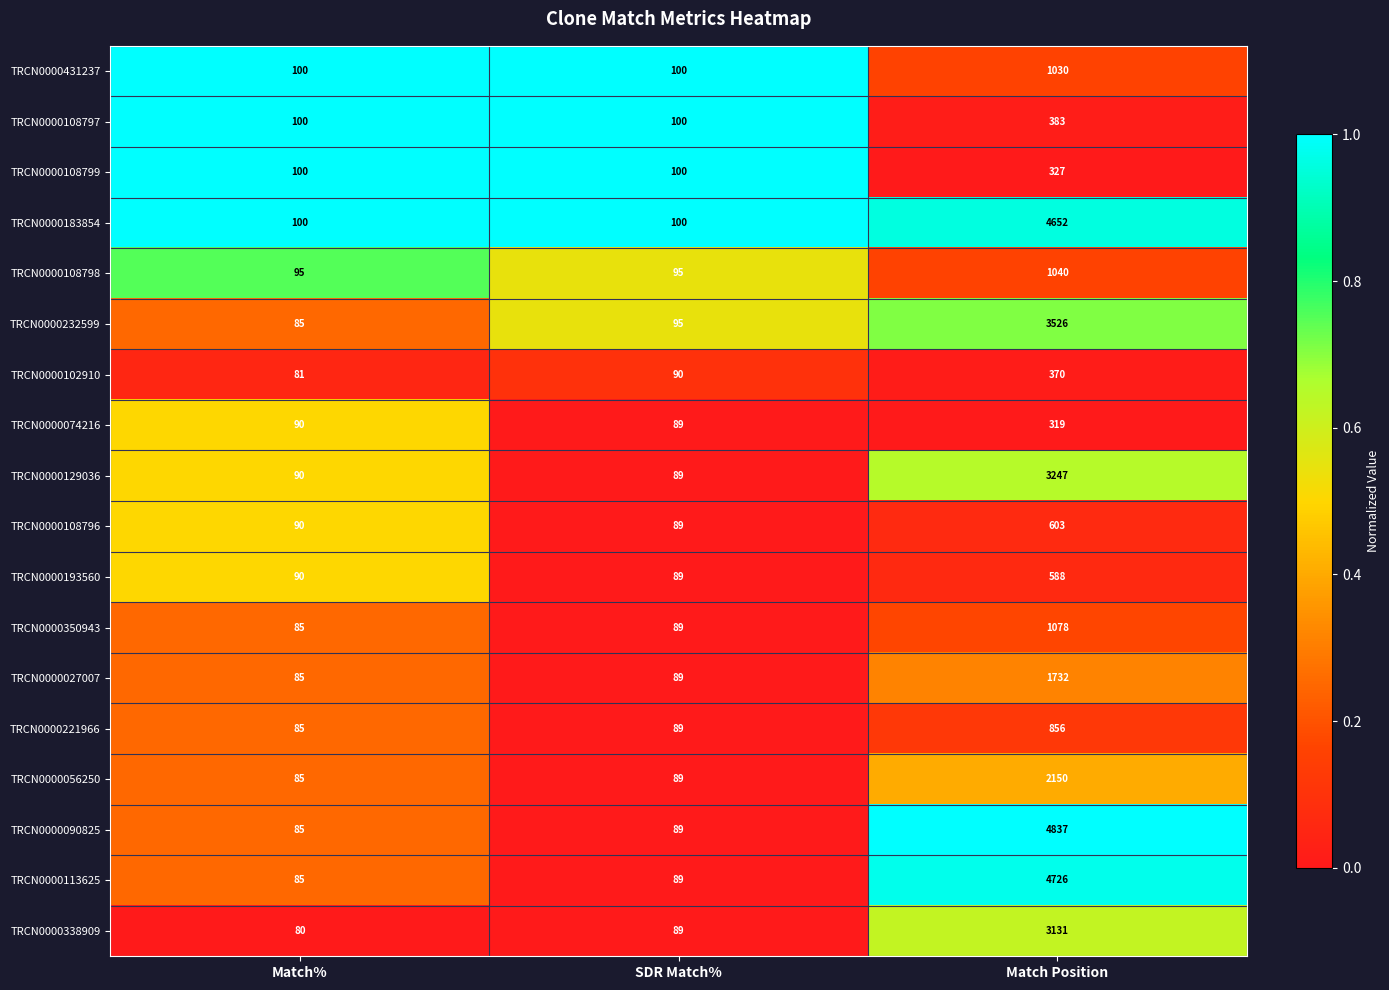

Which series has the largest total across all categories?

TRCN0000090825